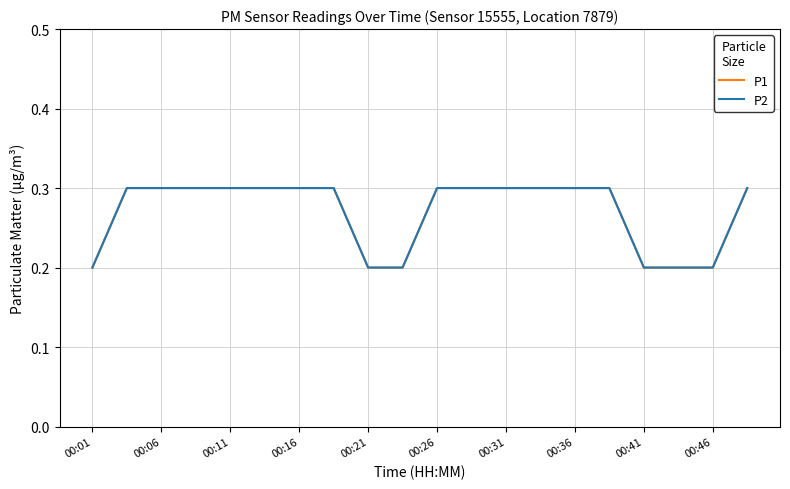

Count the P1 values in the range 0 to 1.

20